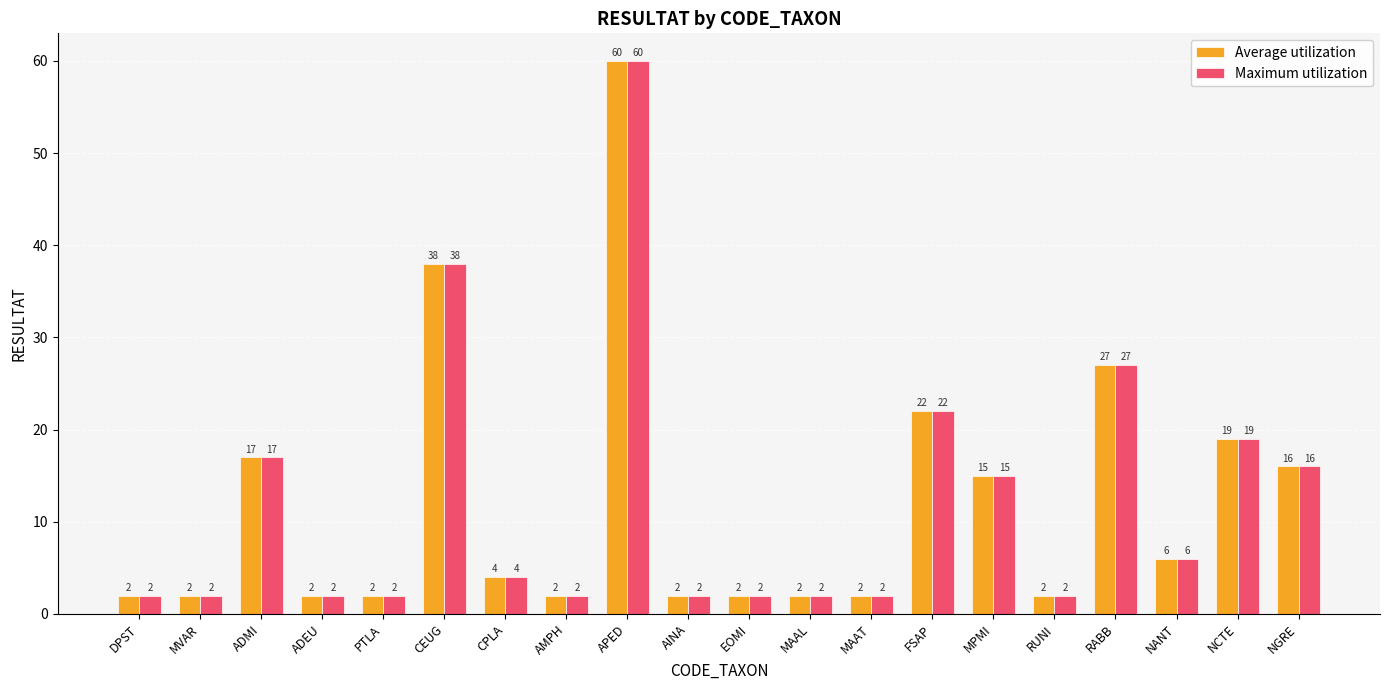

Where does the Average utilization series first go above 4?

ADMI